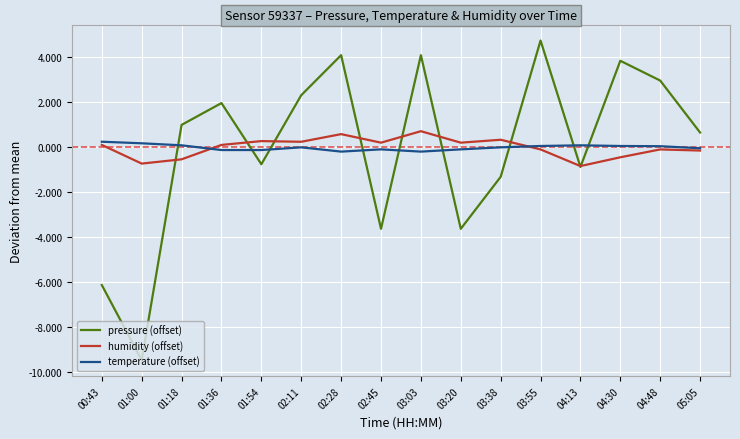

Is the value of humidity (offset) at 01:00 greater than the value of temperature (offset) at 04:48?

No